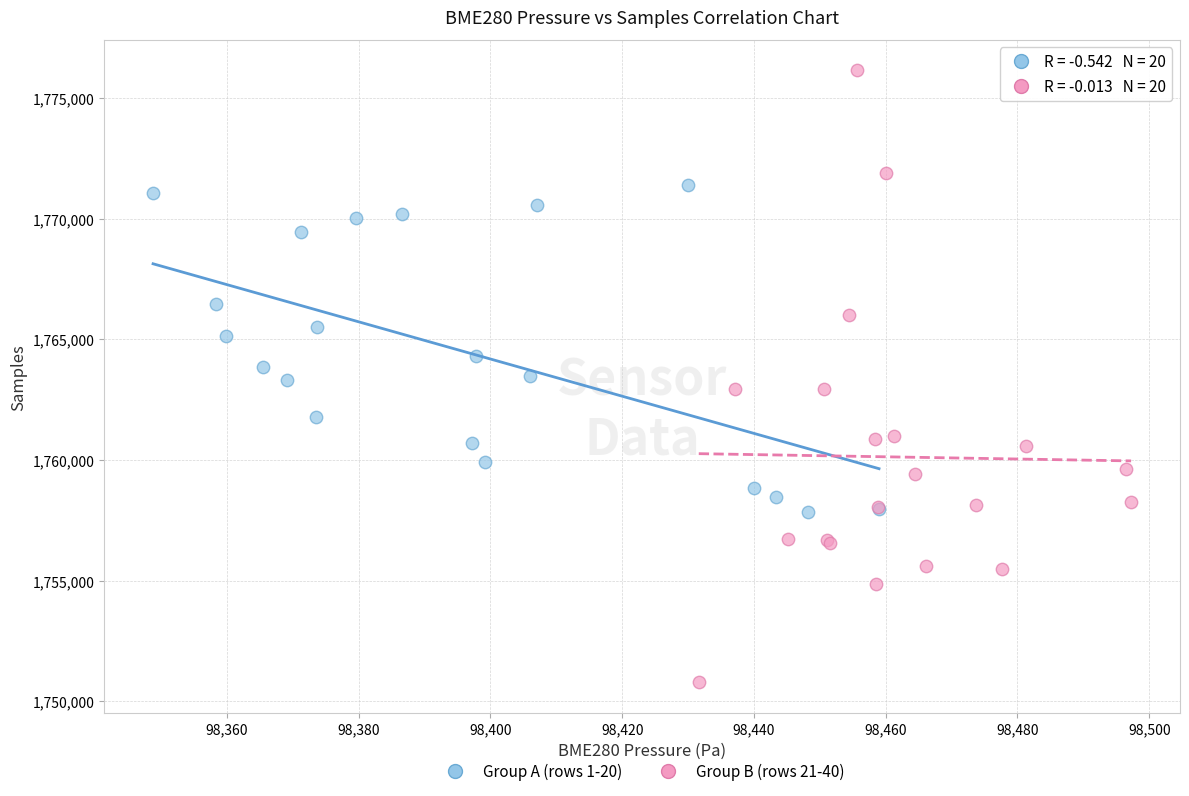

Which series contains the lowest Y value?

Group B (rows 21-40)